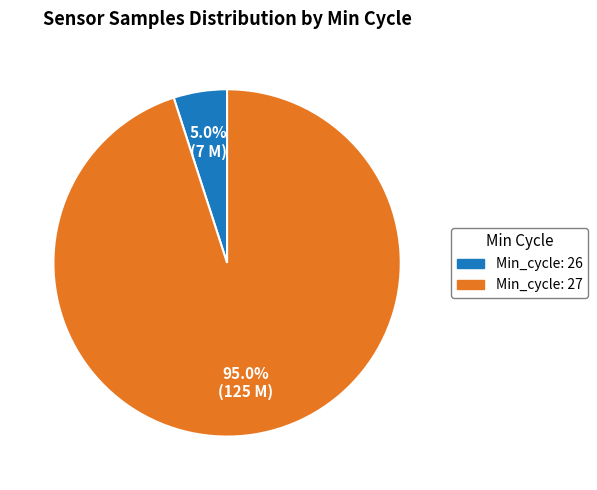

Does any single category account for the majority?

Yes